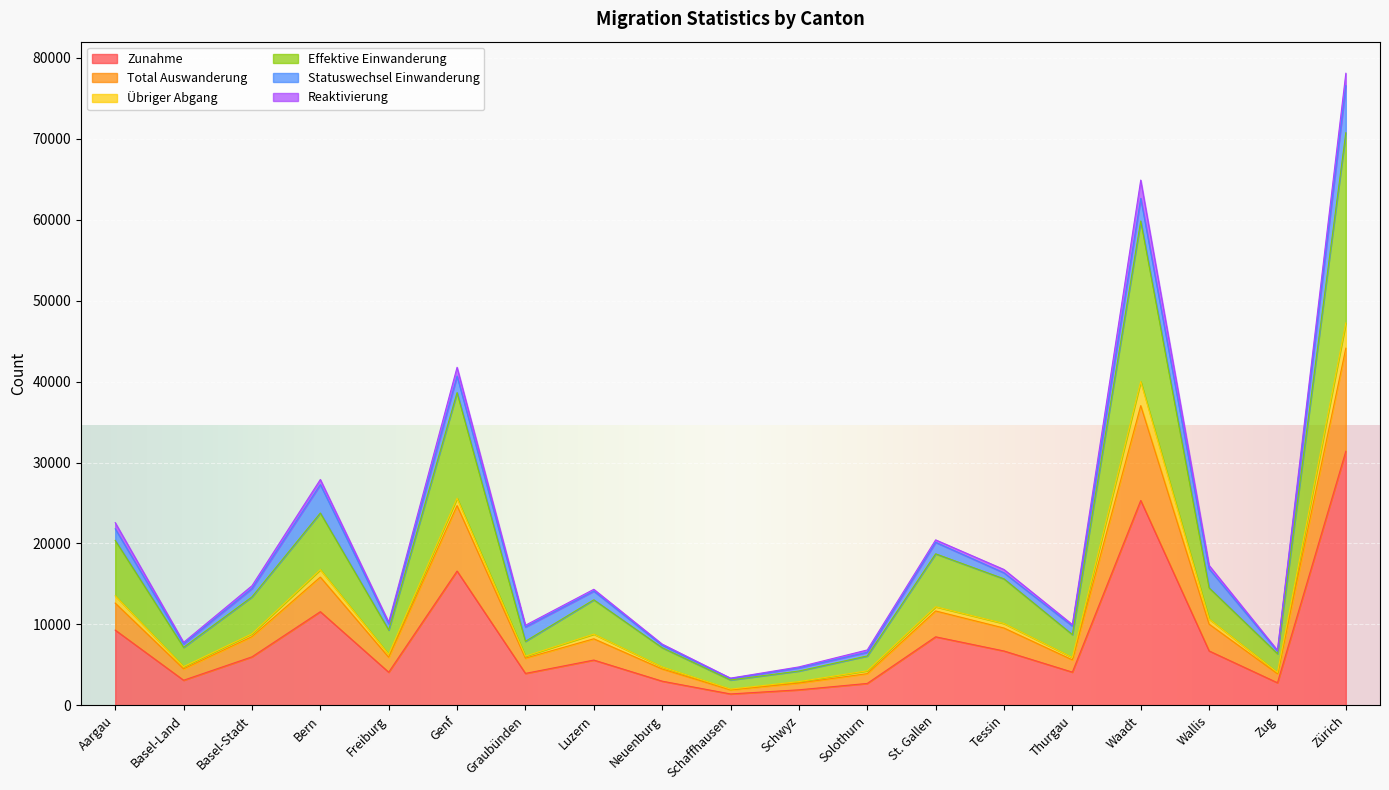

Where is the first local maximum for Total Auswanderung?

Bern